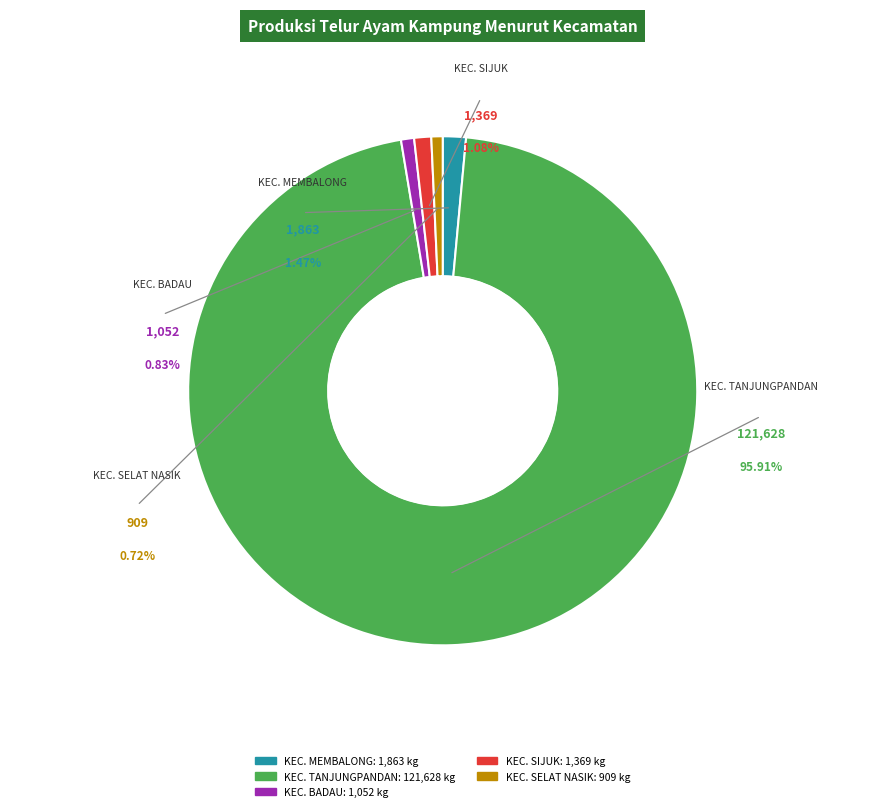

Rank the categories by value from highest to lowest.

KEC. TANJUNGPANDAN, KEC. MEMBALONG, KEC. SIJUK, KEC. BADAU, KEC. SELAT NASIK